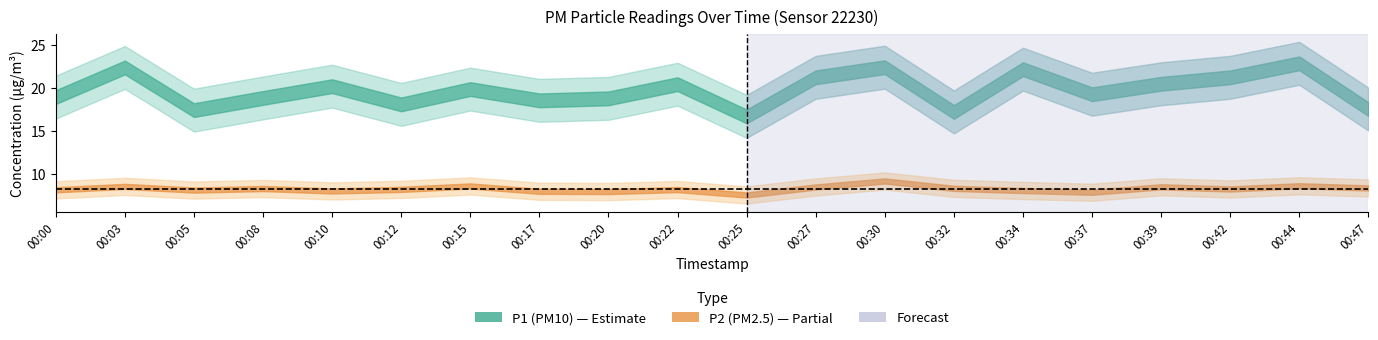

True or false: P2 and P1 cross at least once.

False